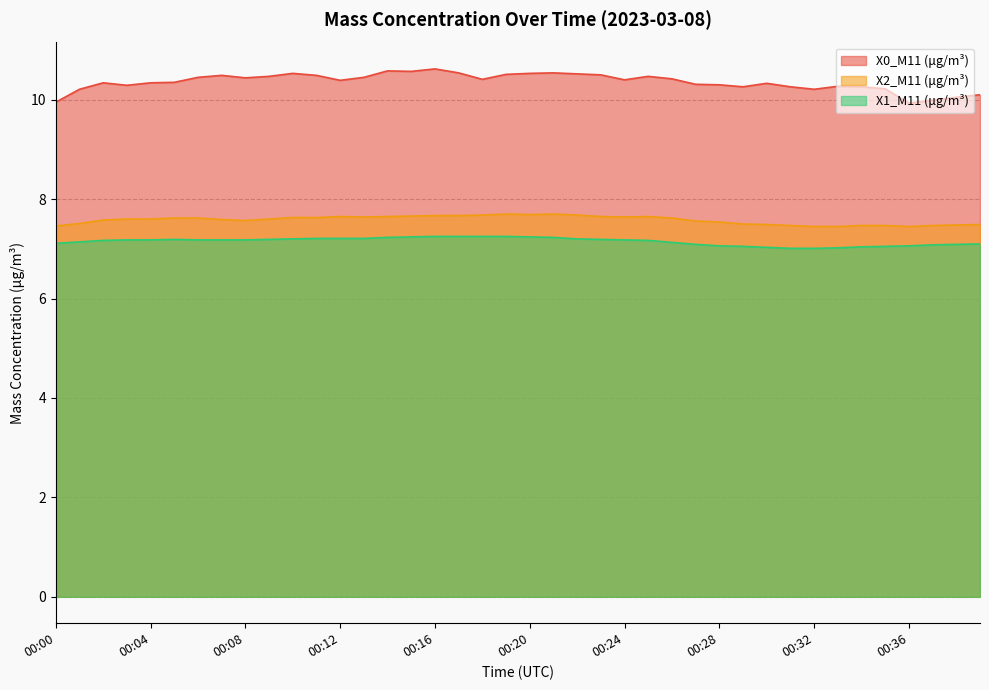

What is the value of the X1_M11 (μg/m³) point at the 37th from the left?

7.1